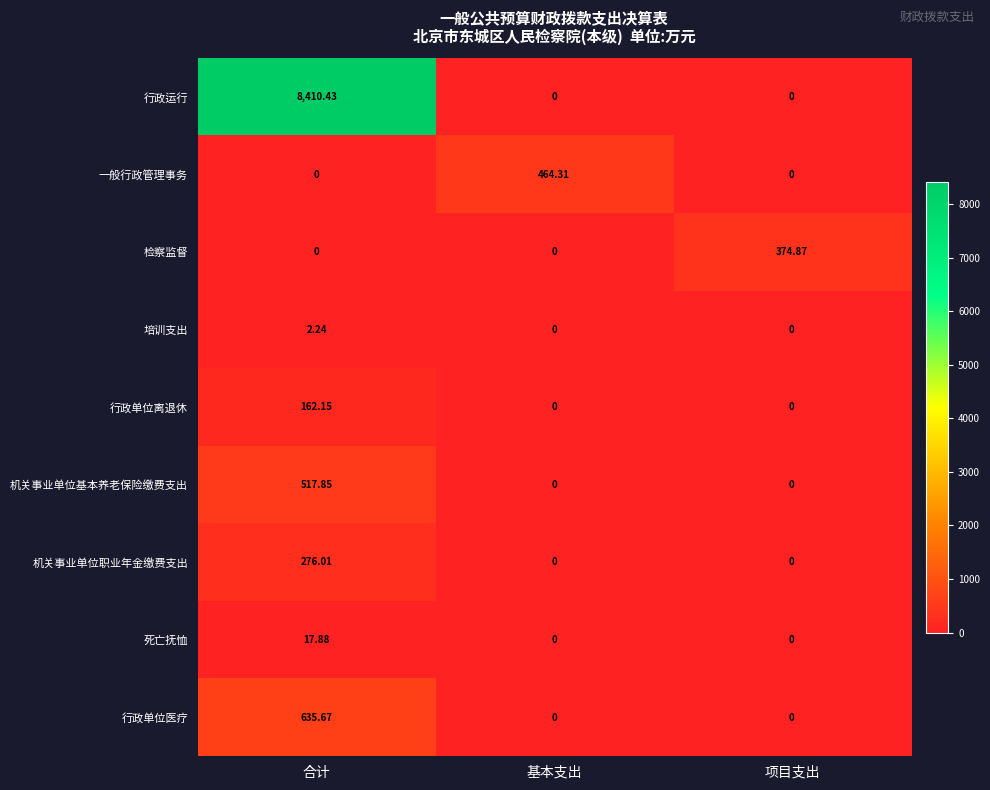

Which series changed the most between 合计 and 基本支出?

行政运行